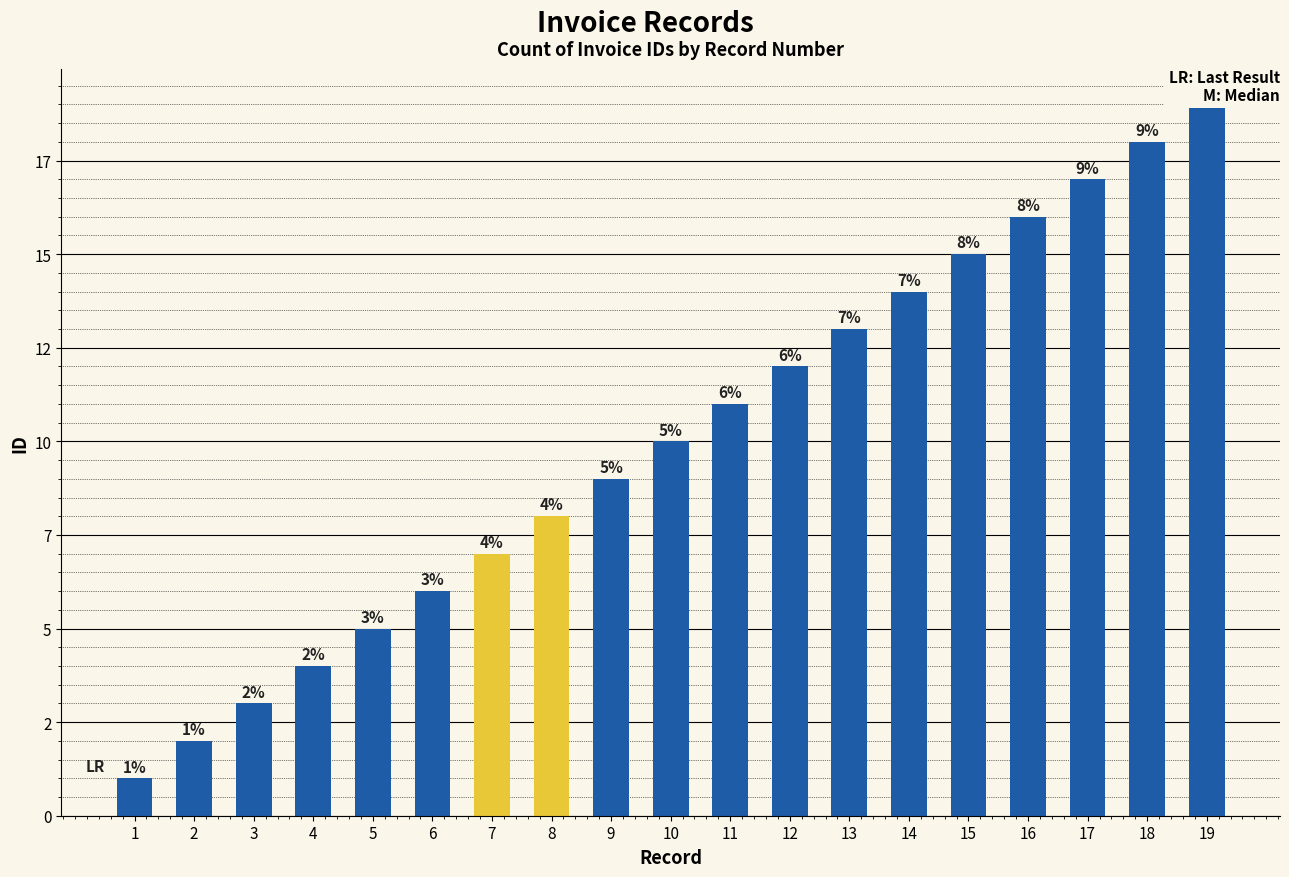

Does the chart contain any negative values?

No